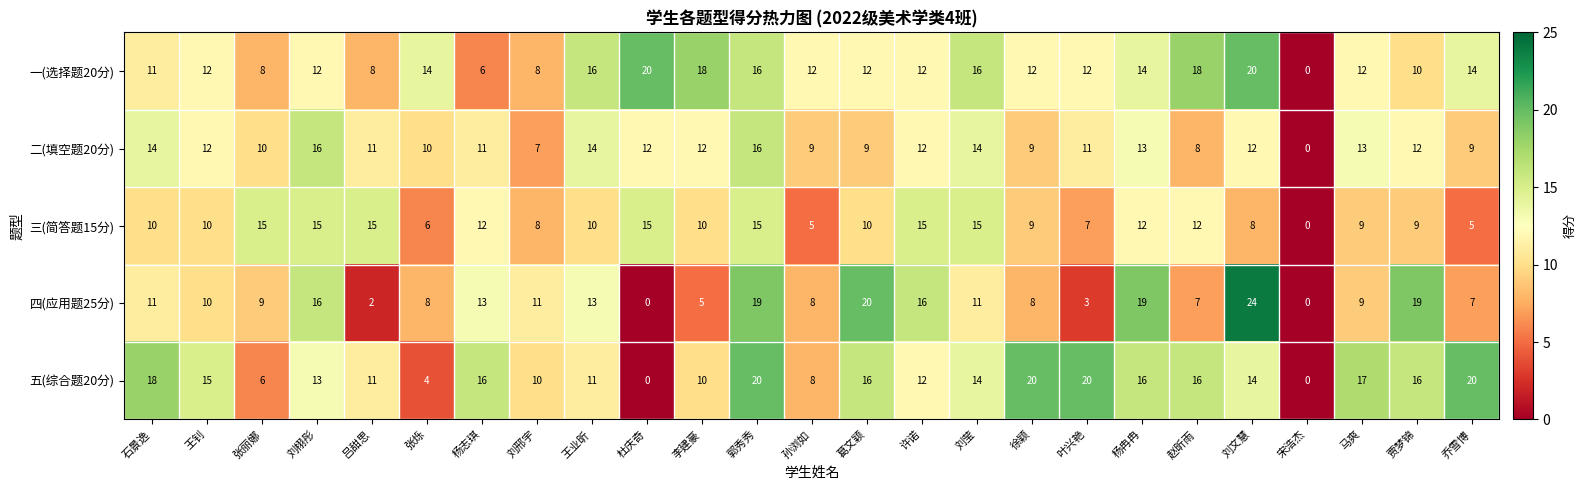

The 五(综合题20分) series shows 16 at 赵昕雨. True or false?

True